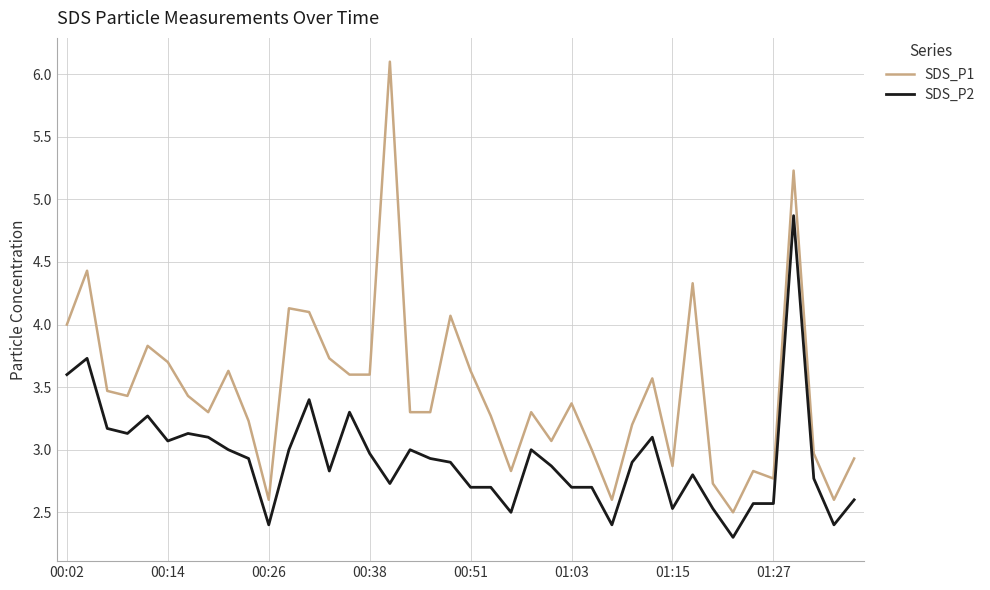

Which series has the largest range (max minus min)?

SDS_P1